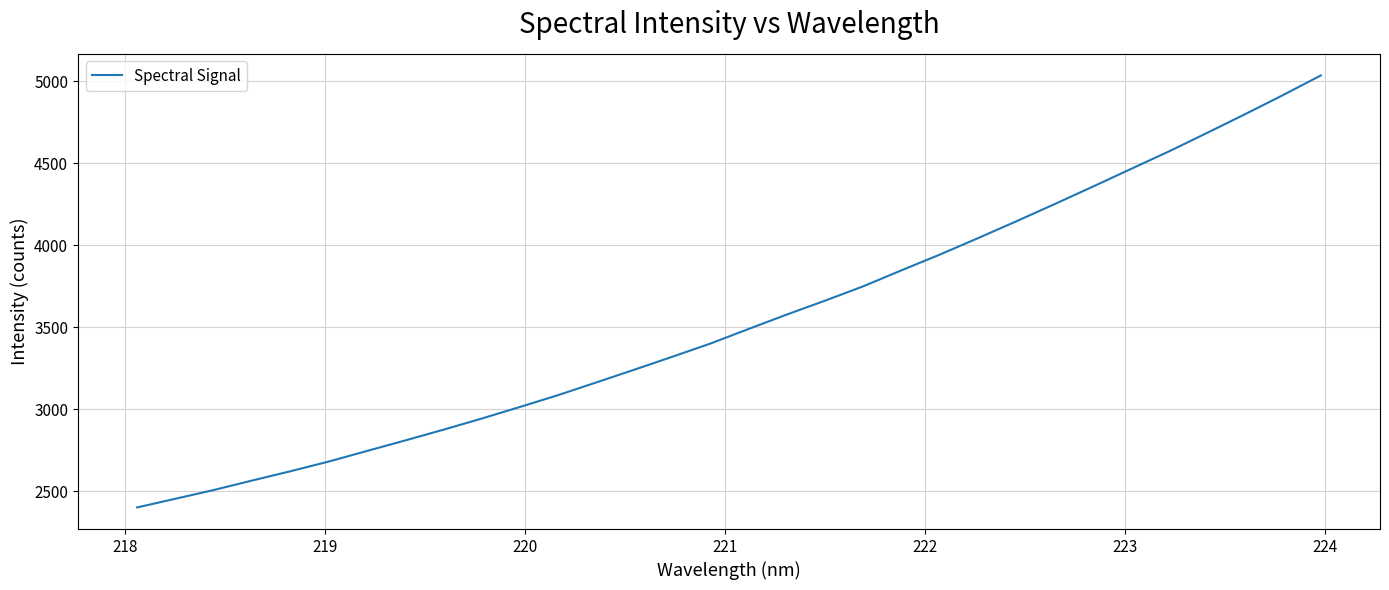

What is the greatest value displayed?

5036.5